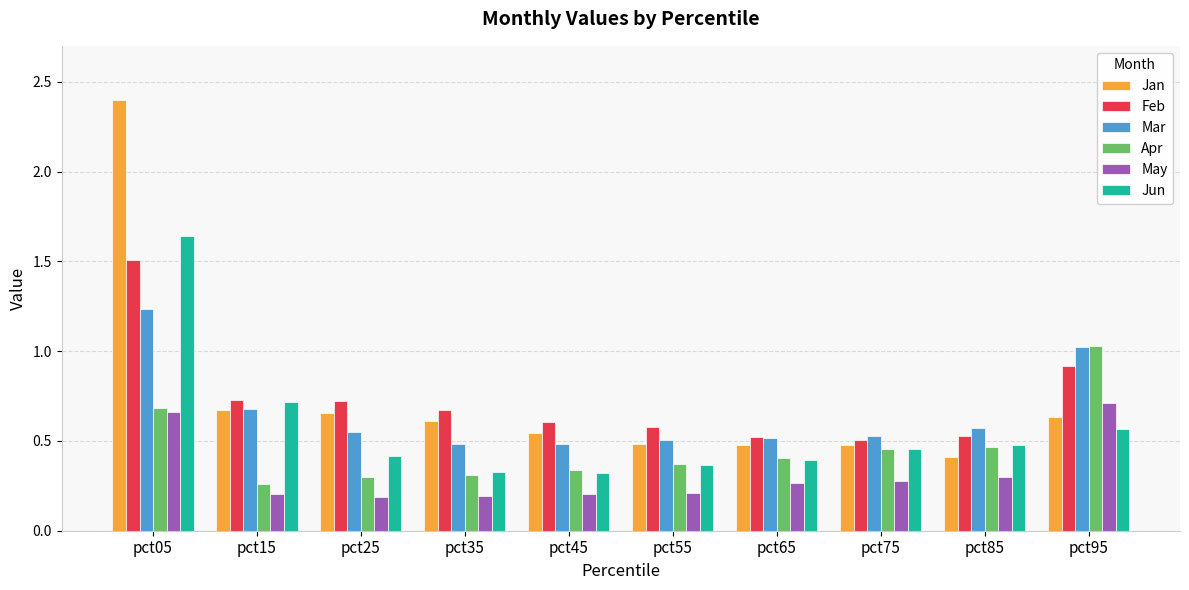

At how many categories does at least one series exceed 0?

10